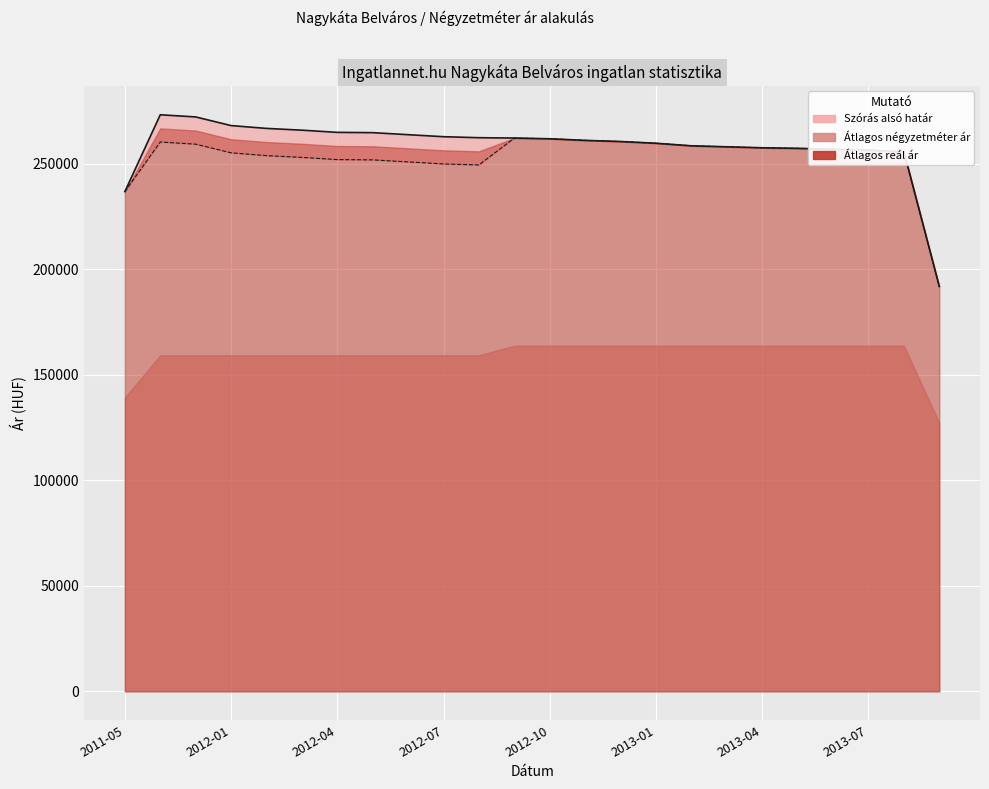

What is the difference between the maximum and minimum values in the Szórás felső határ series?

81373